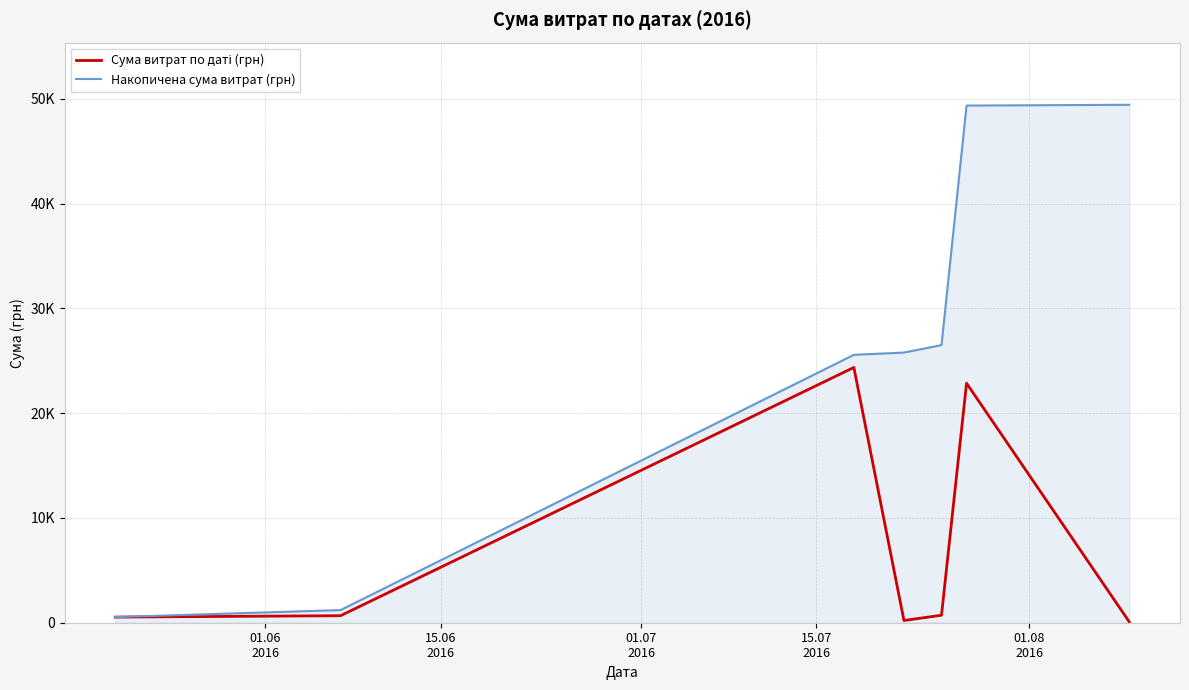

Does the chart display data point markers on the line(s)?

No